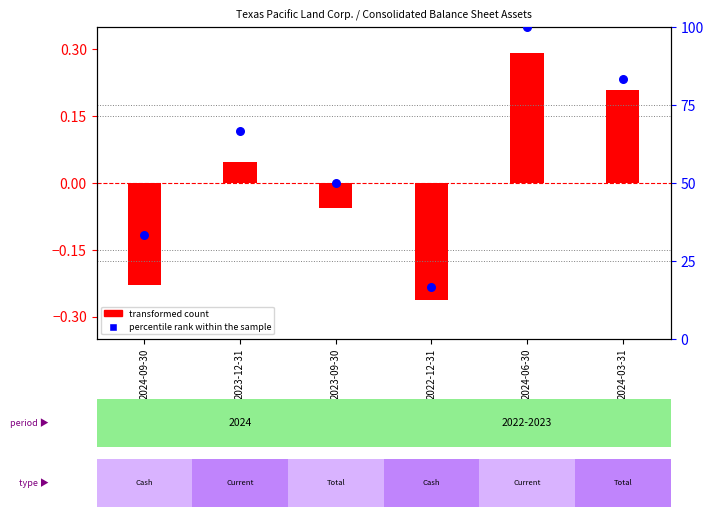

At which category is the sum across all series the highest?

2024-06-30